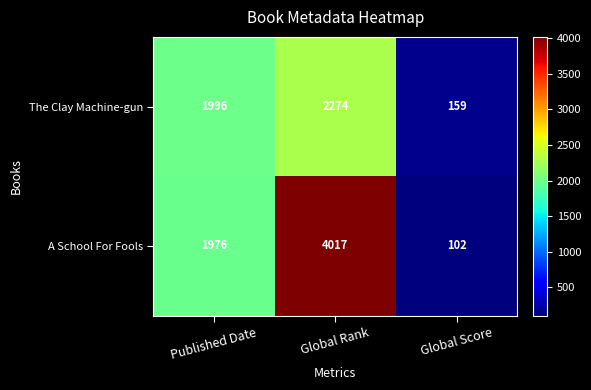

Between Global Rank and Global Score, which series saw the biggest shift?

A School For Fools